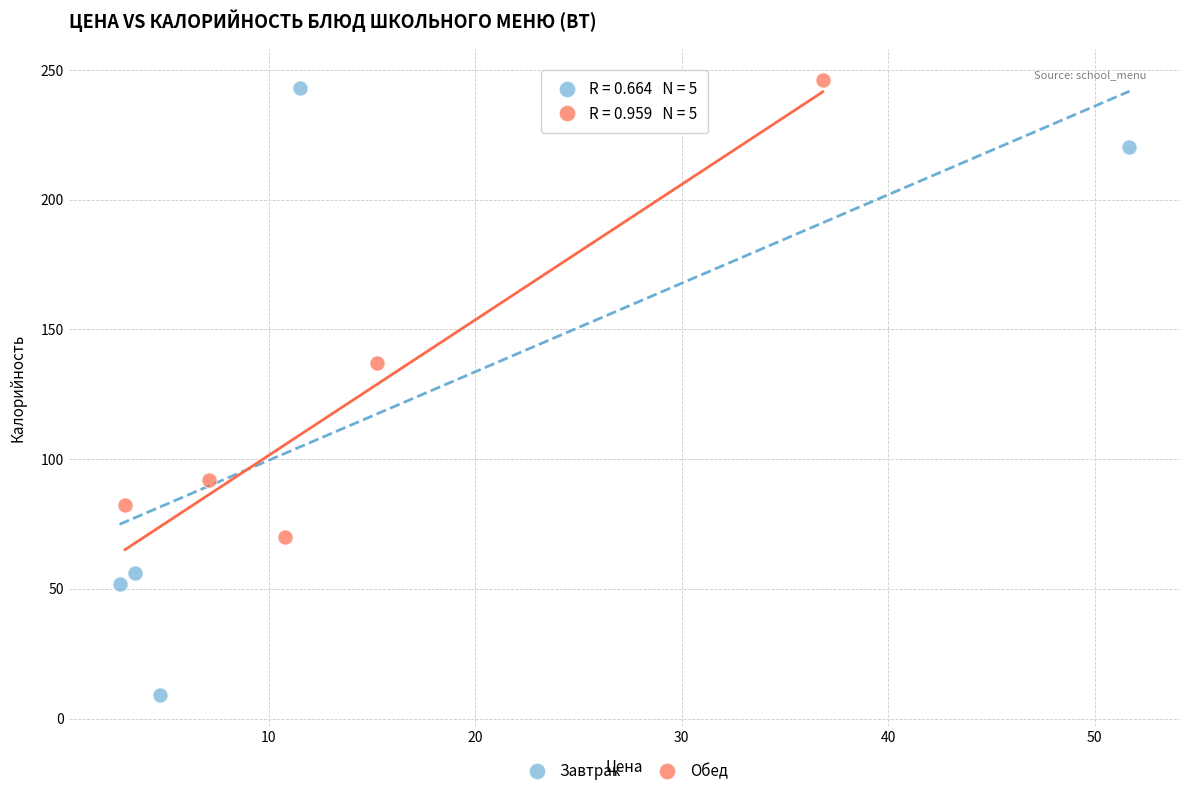

What are all the series names shown in the legend?

Завтрак, Обед